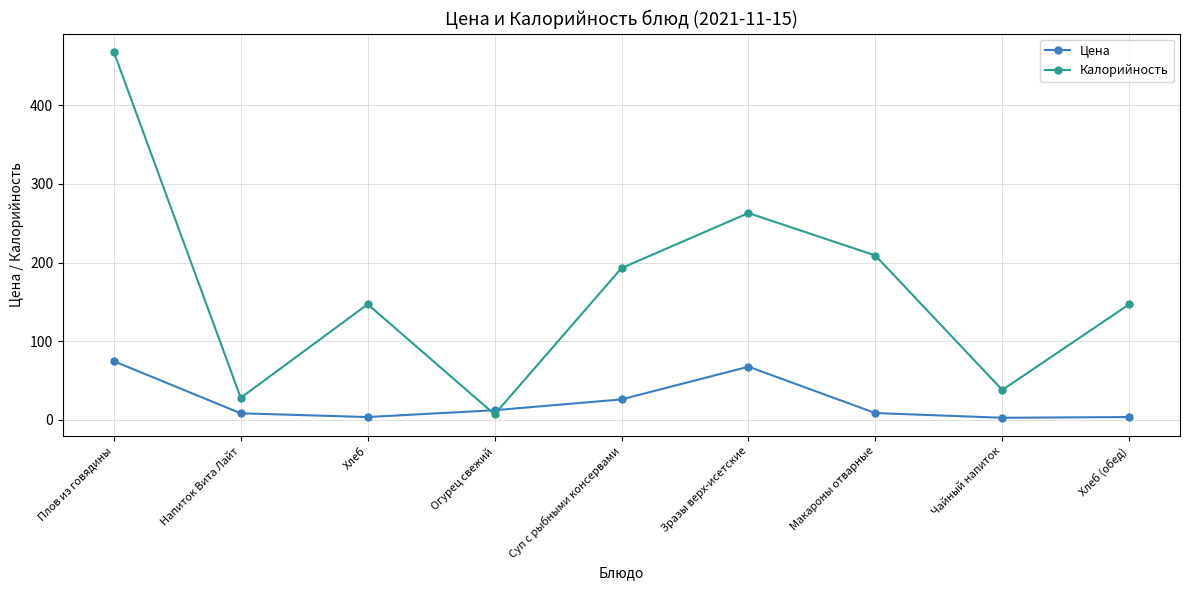

At which category is the sum across all series the highest?

Плов из говядины